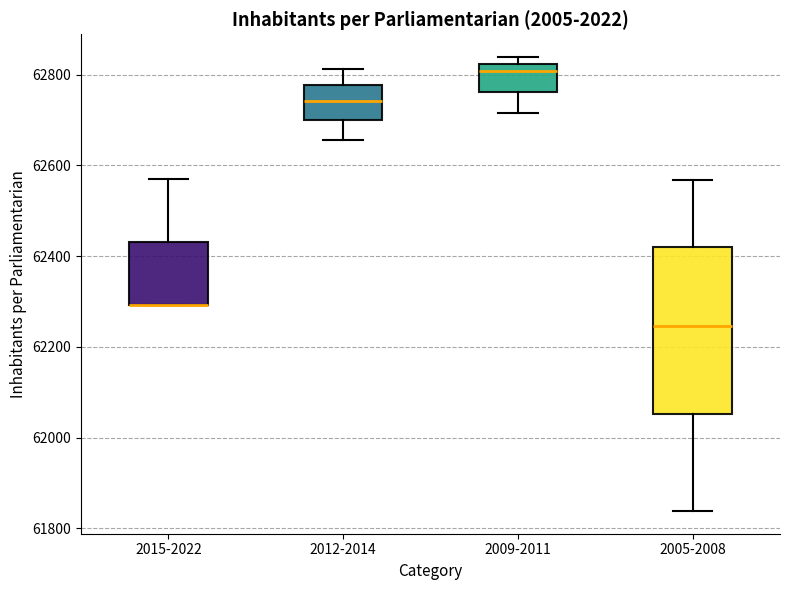

Reading left to right, read every box against the y-axis: the position of its median line, the range the box covers, and the ends of its whiskers. The values are not printed on the chart, so give them approximately, as read against the axis.

2015-2022: median 62300 (drawn on the box's lower edge), box 62300 to 62440, whiskers 62300 to 62580
2012-2014: median 62740, box 62700 to 62780, whiskers 62660 to 62820
2009-2011: median 62800, box 62760 to 62820, whiskers 62720 to 62840
2005-2008: median 62240, box 62060 to 62420, whiskers 61840 to 62560